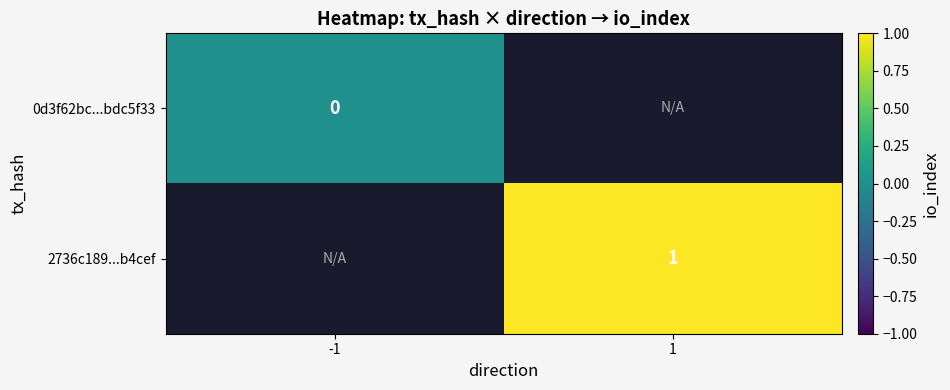

Count the number of data series in this chart.

2